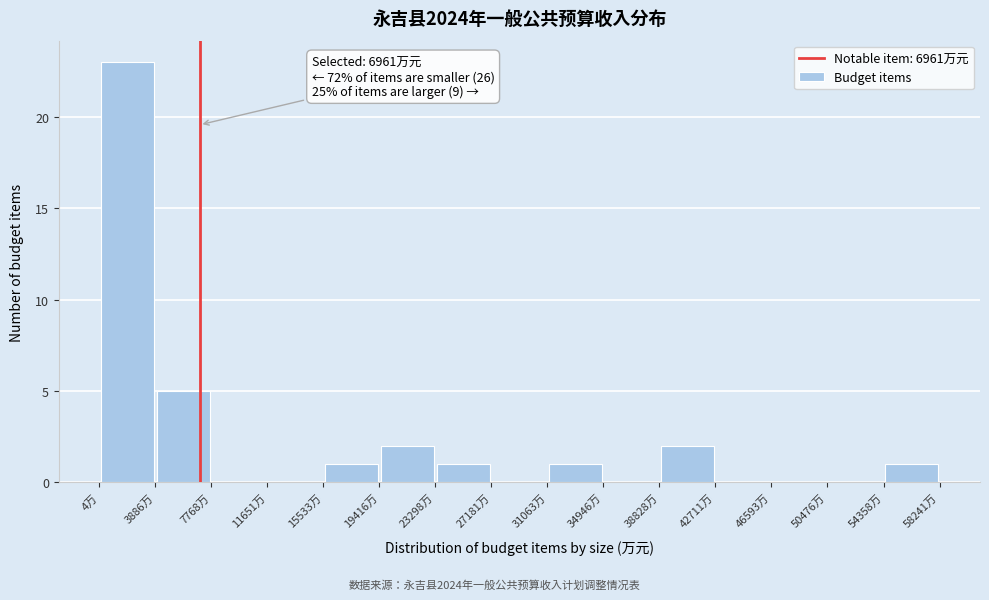

Which range on the x-axis has the tallest bar?

0 to 4000